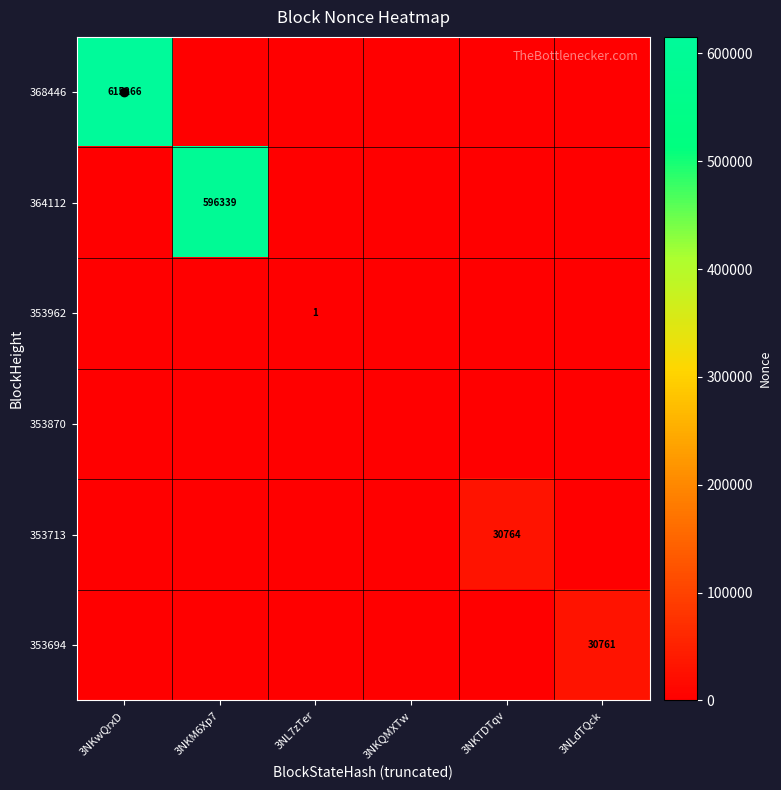

What is the highest value of the 368446 series?

615266